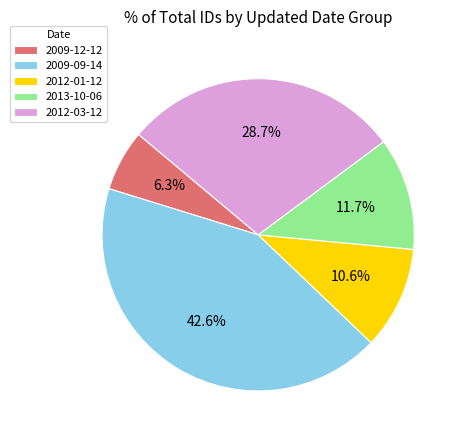

To the nearest percent, what is the combined percentage of 2009-09-14 and 2009-12-12?

49%